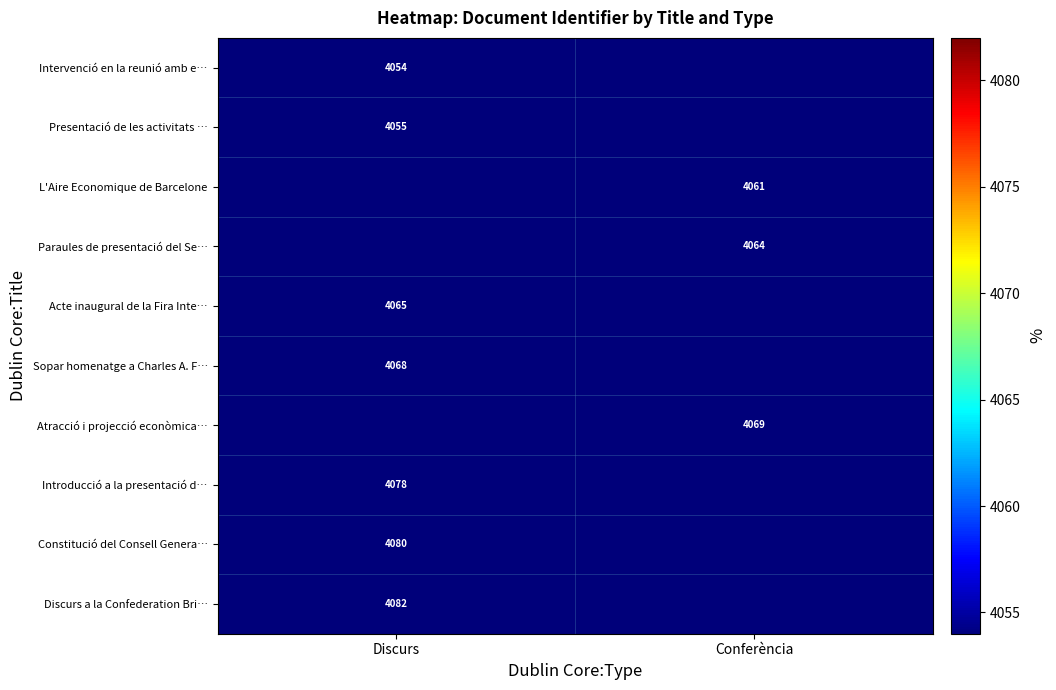

Which has a higher value, Discurs or Conferència?

Conferència